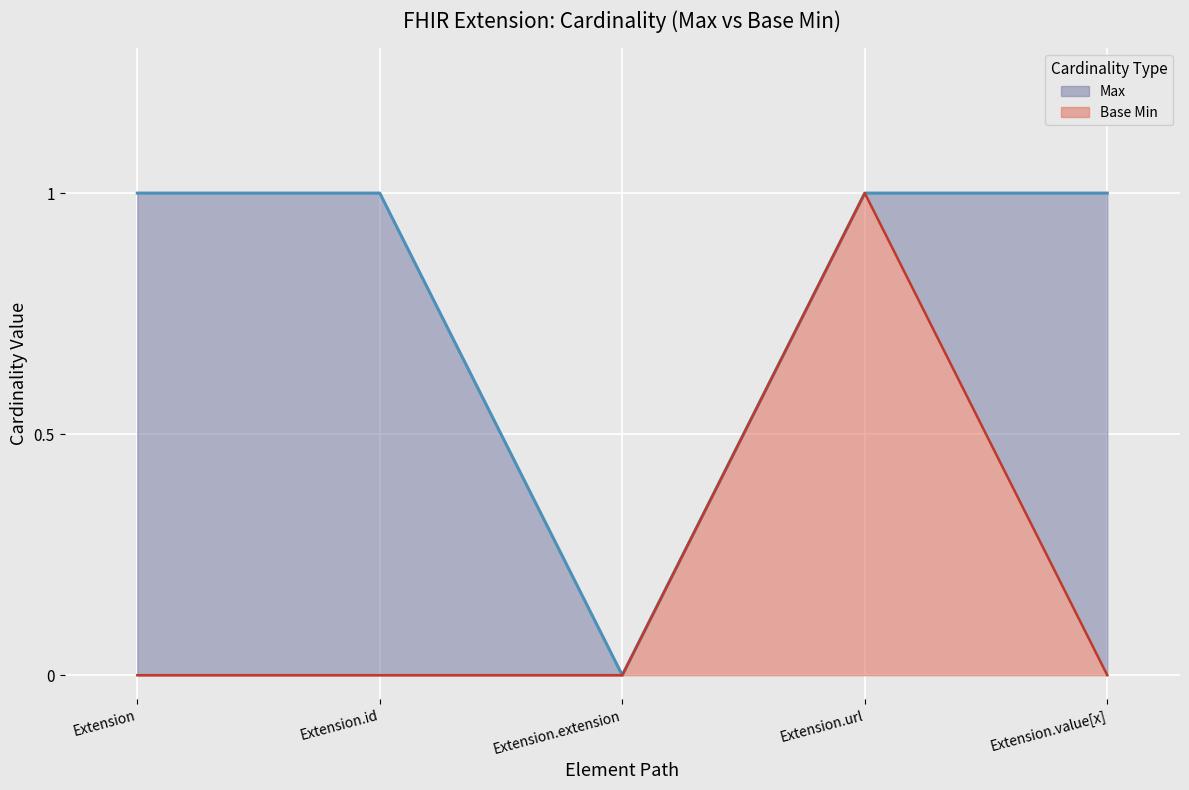

Is it true that Max equals 0 at Extension.extension?

False